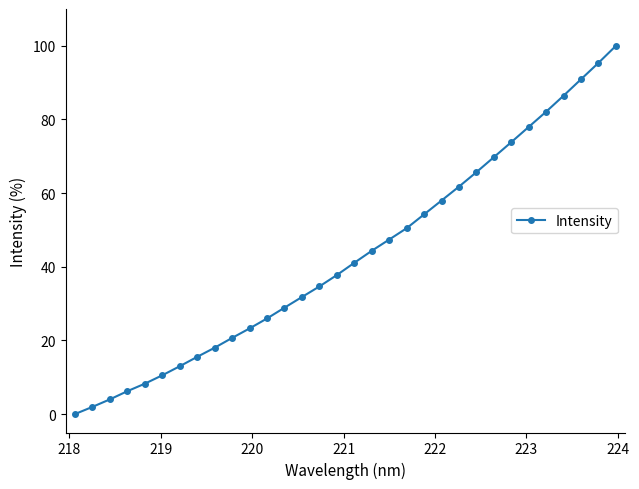

What is the value of the 21st point from the left?

54.2